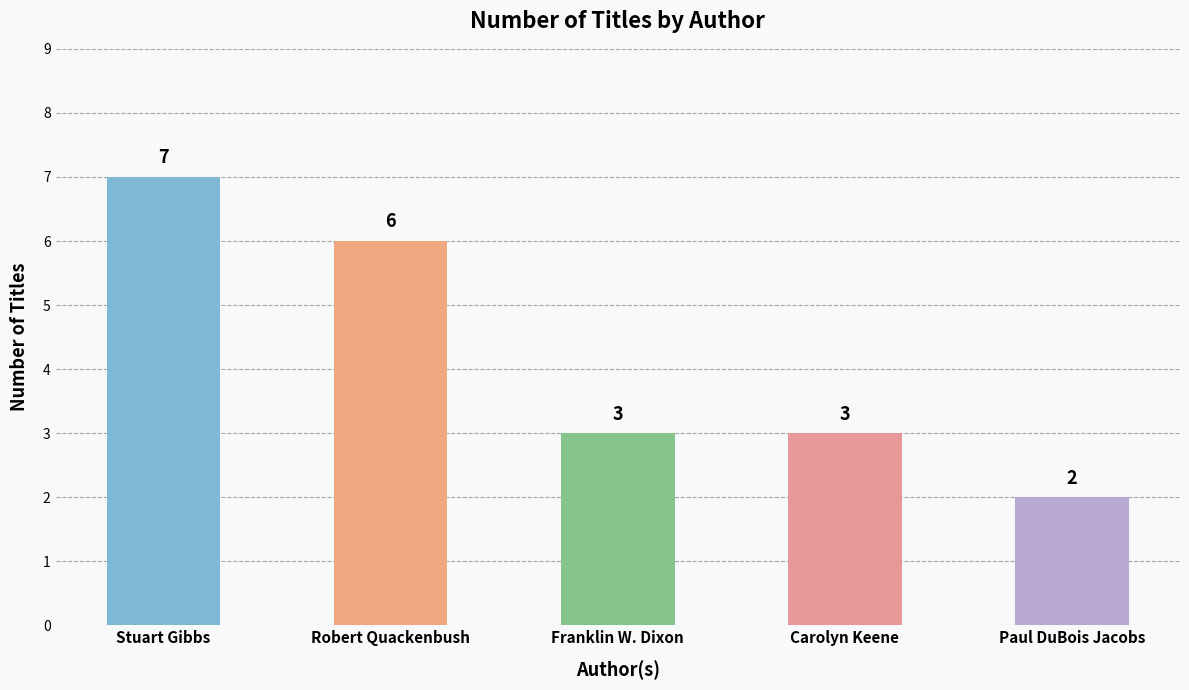

What is the average value?

4